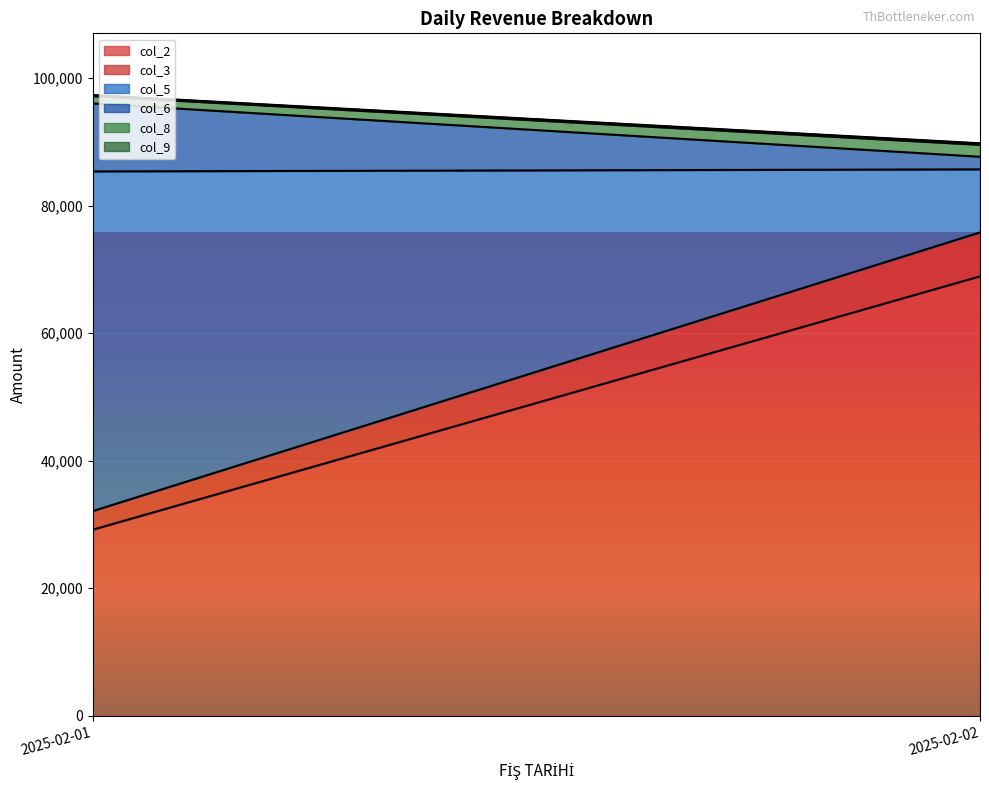

How many series are shown in this chart?

6